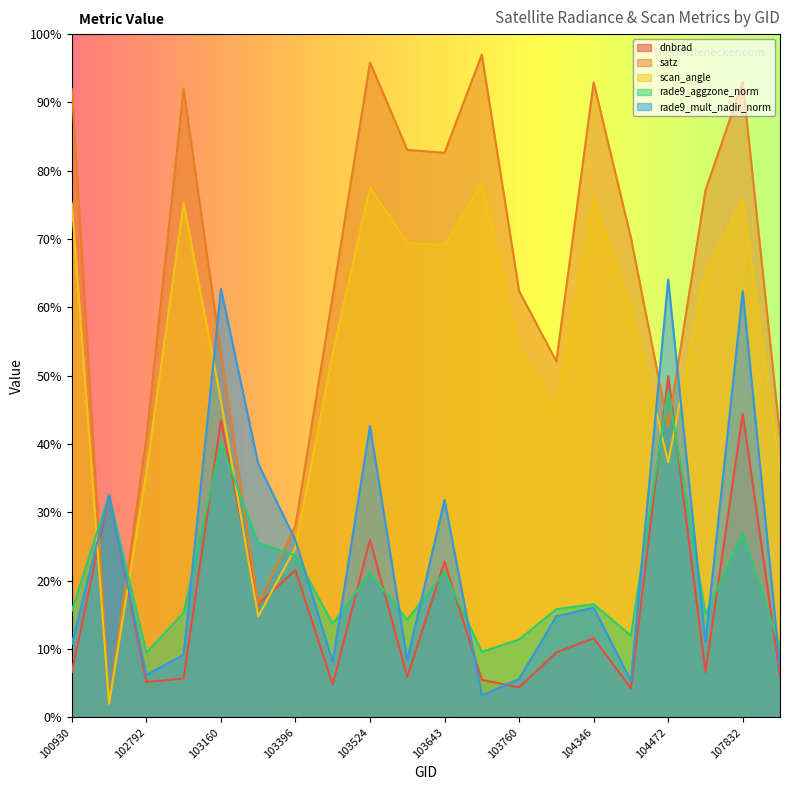

What is the average value of the satz series?

63.8